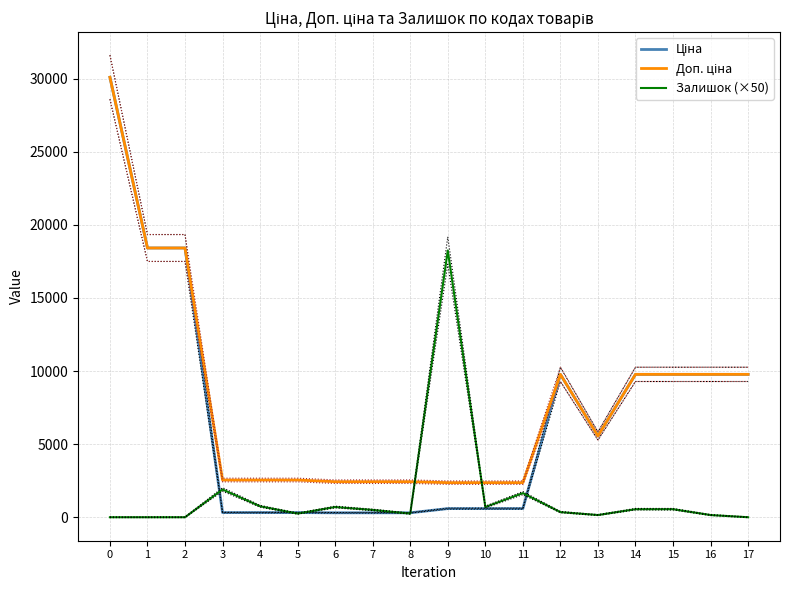

Reading left to right, what are all the values shown in this chart?

Ціна: 0=30102.8	1=18420.9	2=18420.9	3=318.3	4=318.3	5=318.3	6=304.1	7=304.1	8=304.1	9=591.6	10=591.6	11=591.6	12=9775.5	13=5560.3	14=9775.5	15=9775.5	16=9775.5	17=9775.5
Доп. ціна: 0=30102.8	1=18420.9	2=18420.9	3=2546.4	4=2546.4	5=2546.4	6=2432.8	7=2432.8	8=2432.8	9=2366.5	10=2366.5	11=2366.5	12=9775.5	13=5560.3	14=9775.5	15=9775.5	16=9775.5	17=9775.5
Залишок (×50): 0=0.0	1=0.0	2=0.0	3=1900.0	4=750.0	5=250.0	6=700.0	7=500.0	8=250.0	9=18250.0	10=700.0	11=1650.0	12=350.0	13=150.0	14=550.0	15=550.0	16=150.0	17=0.0